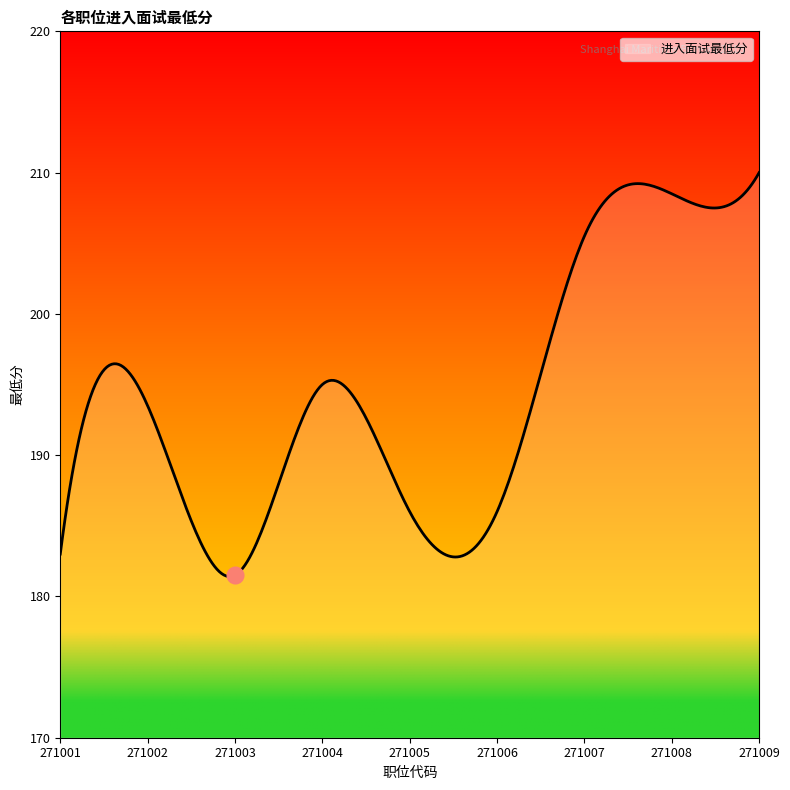

What is the difference between the maximum and minimum values?

28.6